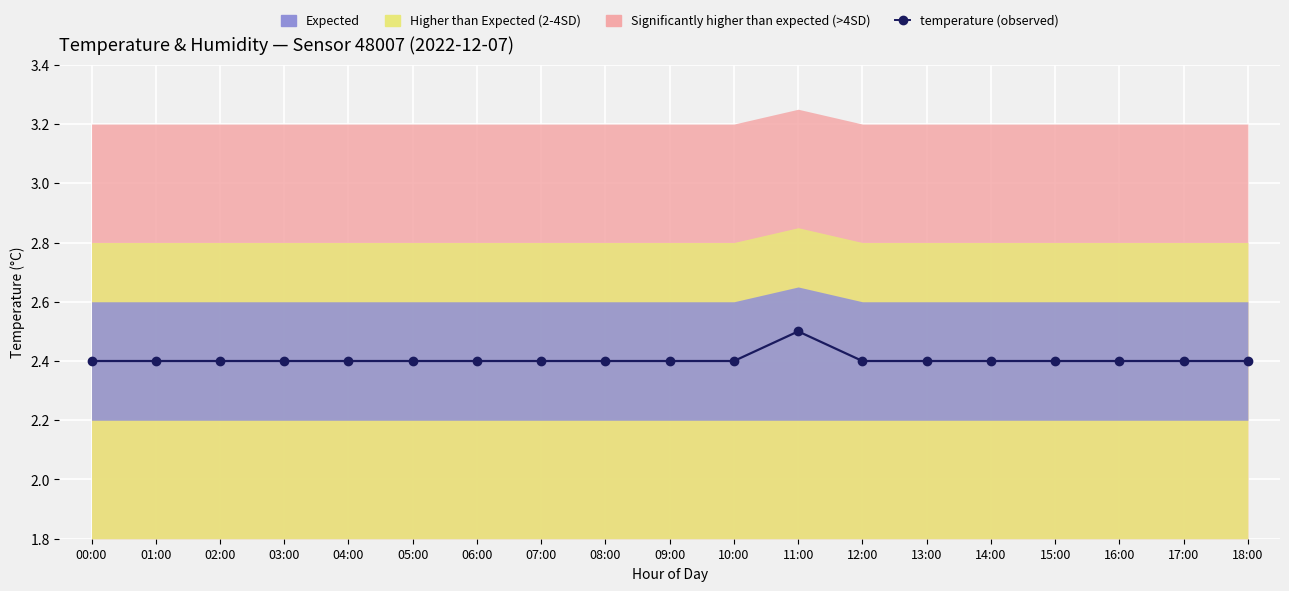

List the labels in order of value, smallest first.

00:00, 01:00, 02:00, 03:00, 04:00, 05:00, 06:00, 07:00, 08:00, 09:00, 10:00, 12:00, 13:00, 14:00, 15:00, 16:00, 17:00, 18:00, 11:00